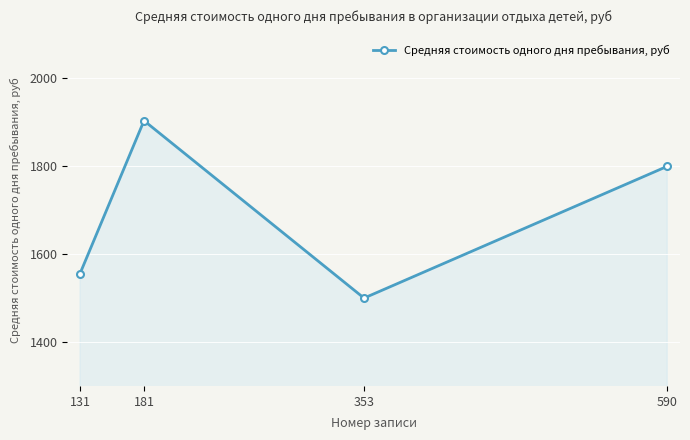

Does the chart display data point markers on the line(s)?

Yes